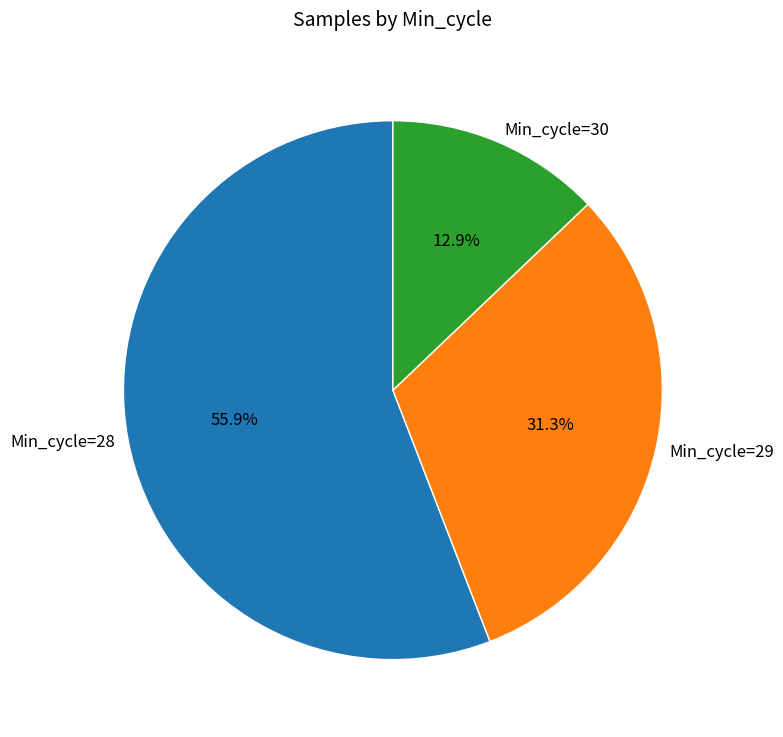

Rank the categories by value from lowest to highest.

Min_cycle=30, Min_cycle=29, Min_cycle=28